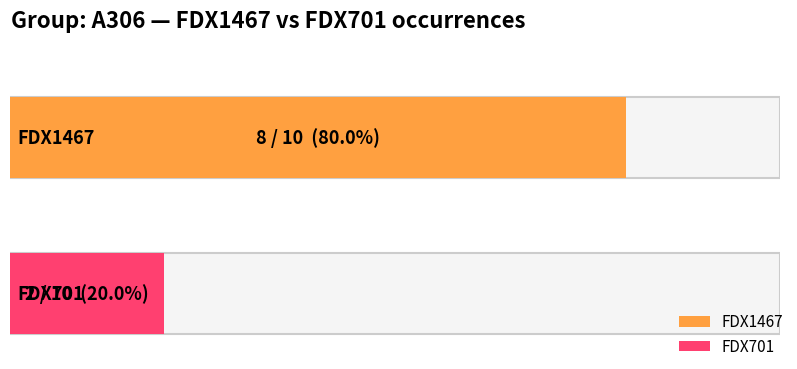

Between A306 - FDX1467 count and A306 - FDX701 count, which series saw the biggest shift?

FDX1467